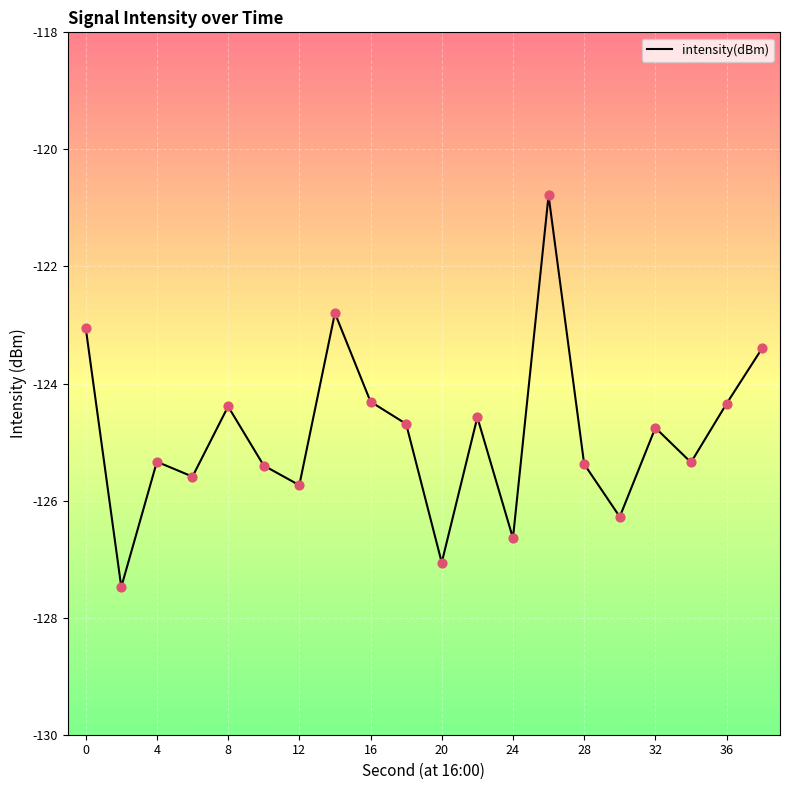

What is the greatest value displayed?

-120.8